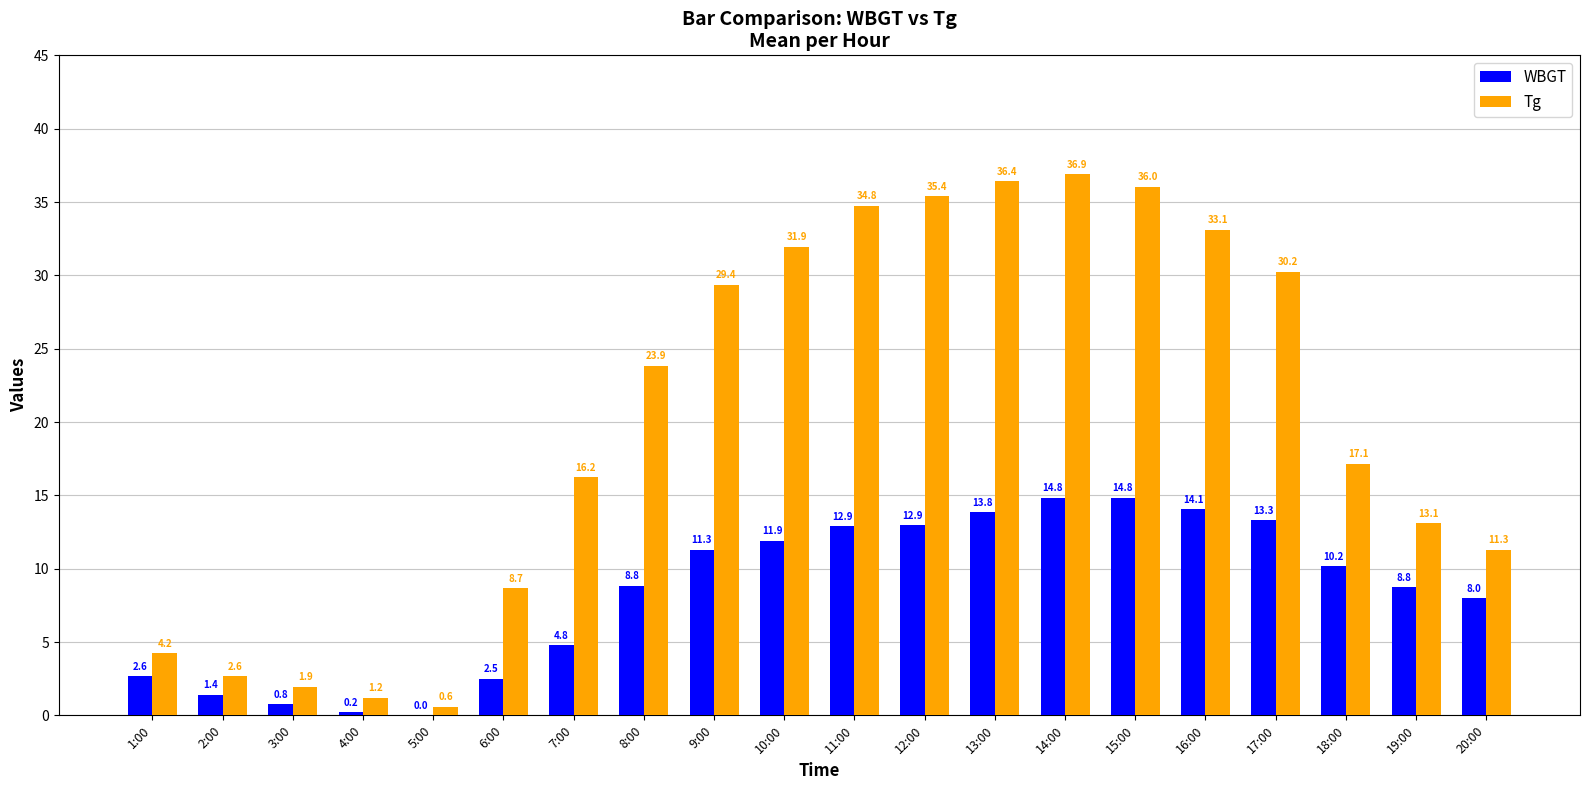

Which series has the largest total across all categories?

Tg